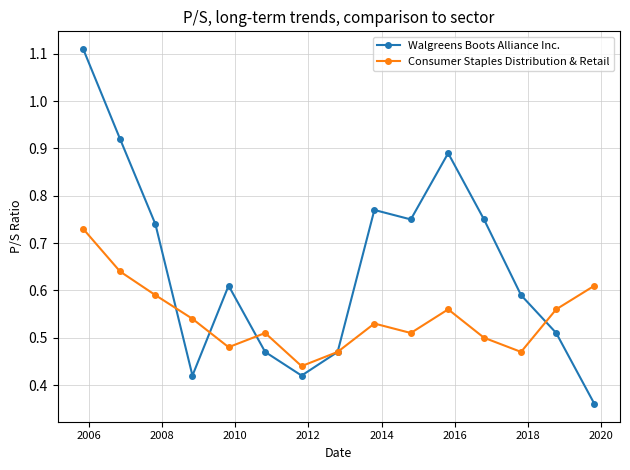

Rank the series by their maximum value, from lowest to highest.

Consumer Staples Distribution & Retail, Walgreens Boots Alliance Inc.